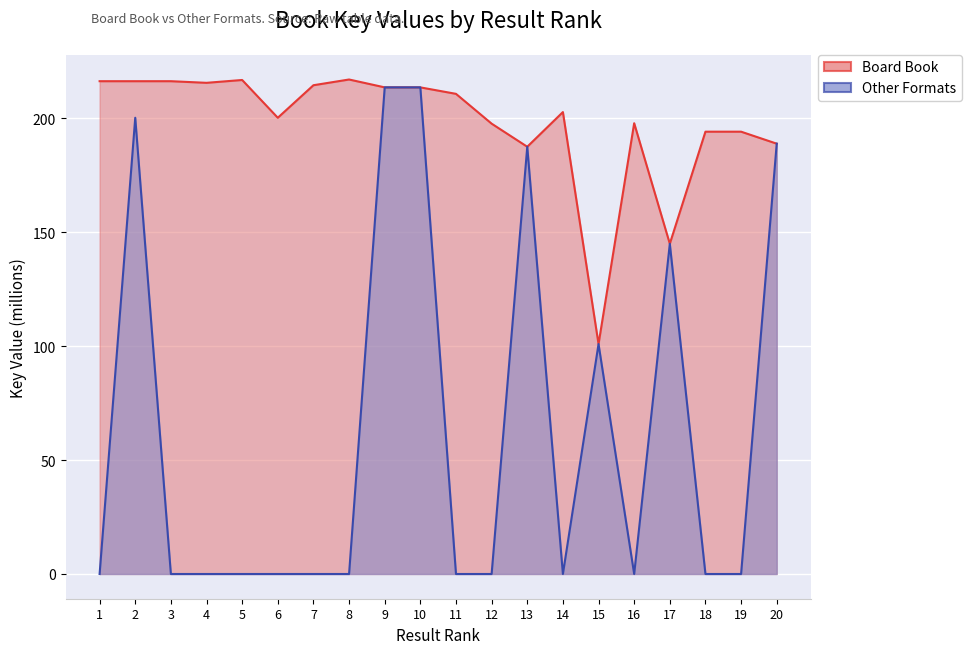

At how many categories does at least one series exceed 154?

18